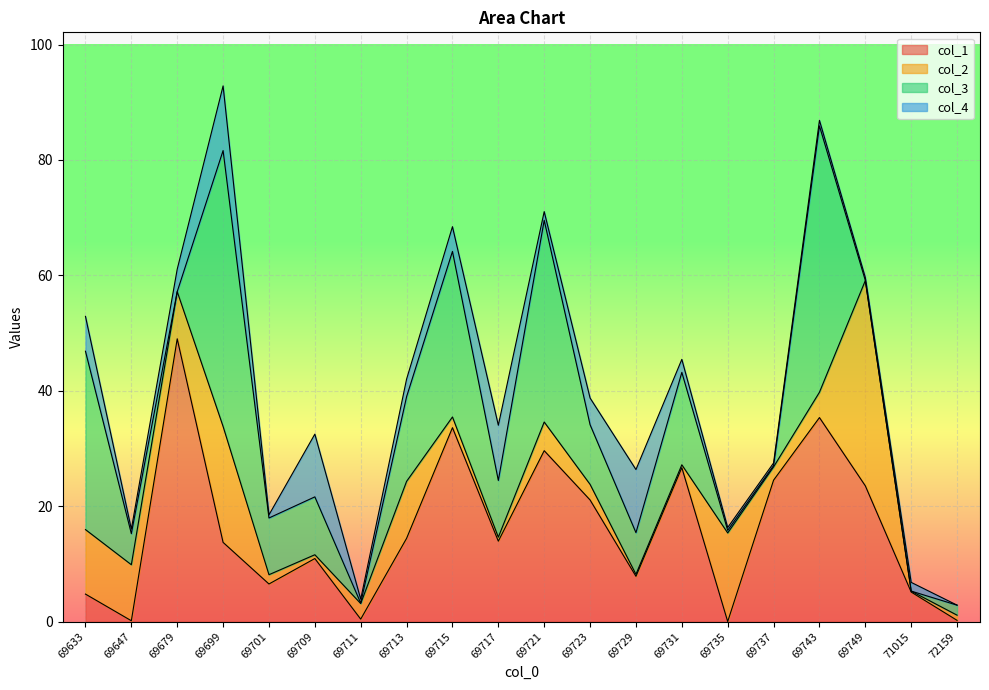

Between 69709 and 69749, which is larger?

69749